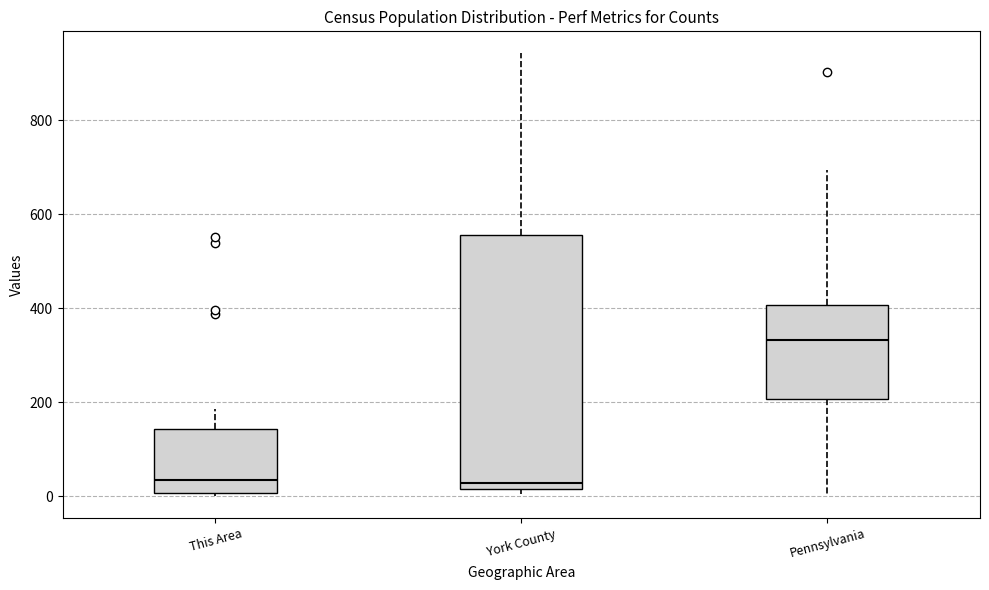

Where is the upper edge of the box for This Area on the y-axis? The values are not printed on the chart, so give them approximately, as read against the axis.

140